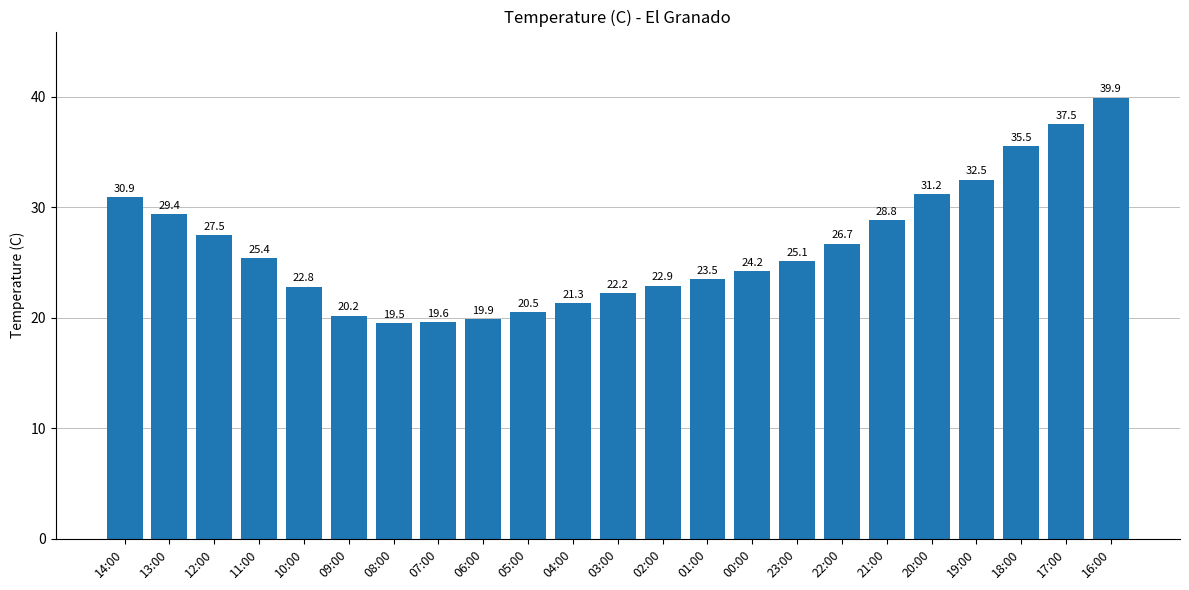

What is the change in value from 13:00 to 20:00?

+1.8